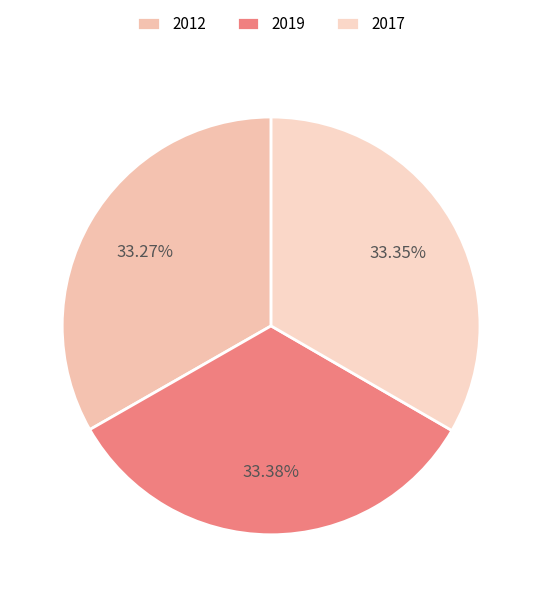

To the nearest percent, what percentage of the pie is 2012?

33%